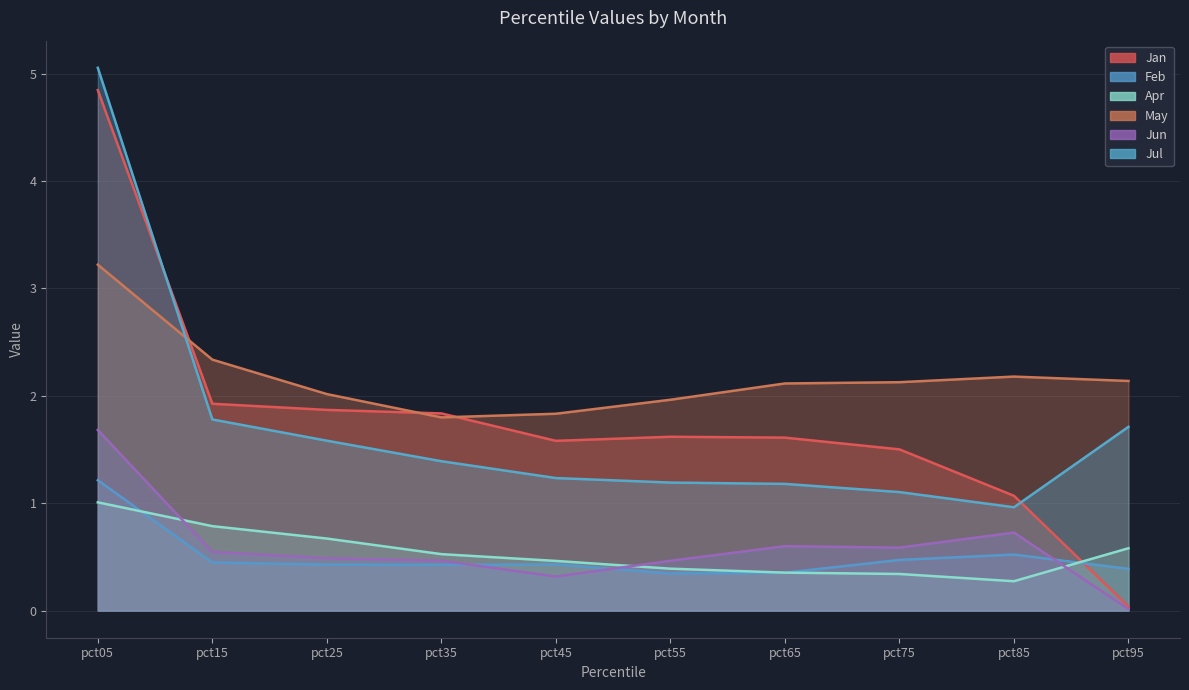

Between pct35 and pct65, which is larger?

pct35